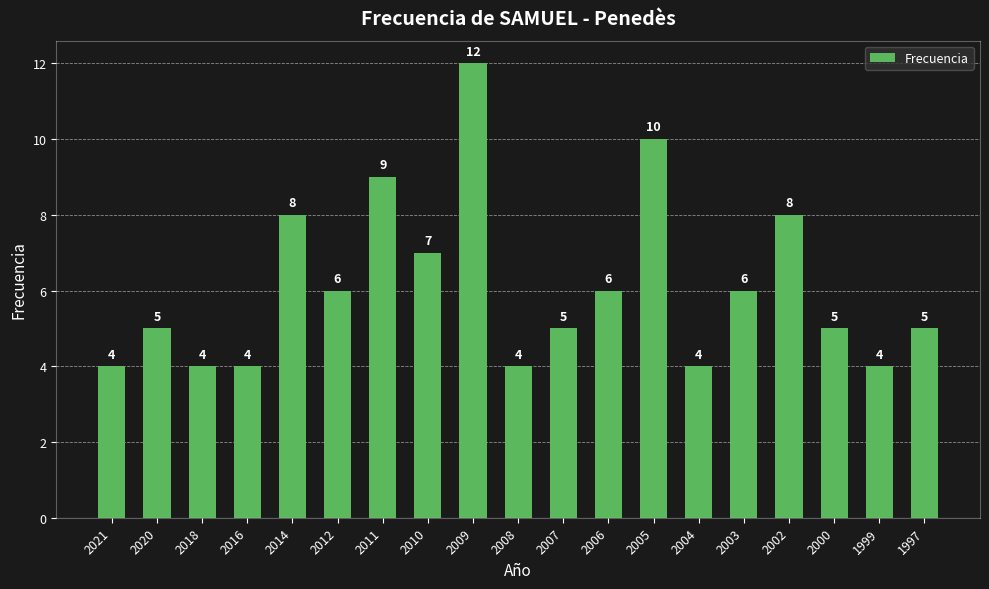

What is the sum of all values?

116